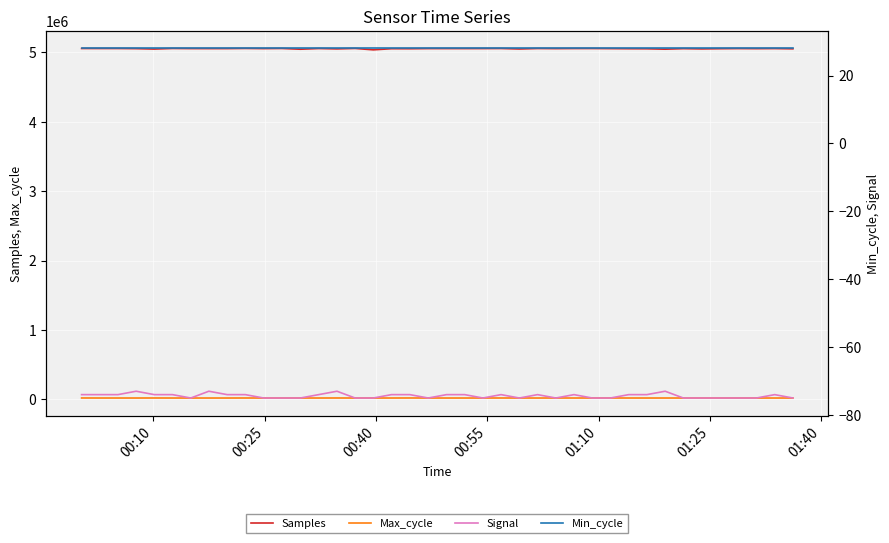

True or false: Max_cycle and Samples cross at least once.

False